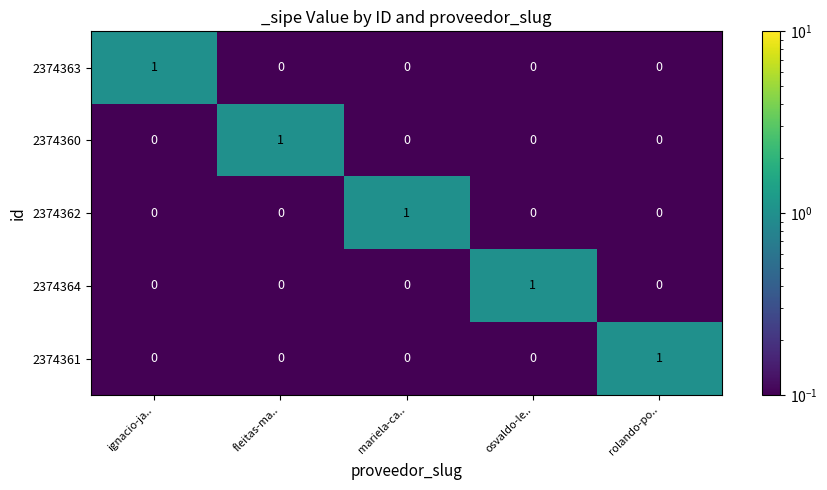

Which category has the highest value in the 2374362 series?

mariela-ca..